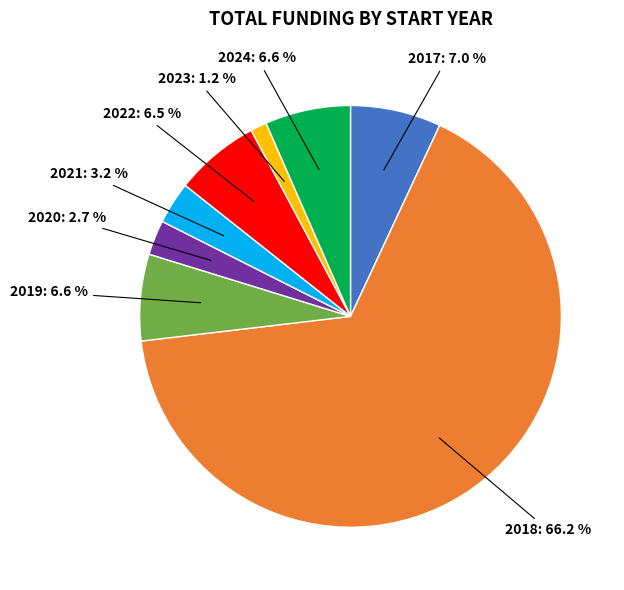

Does any single category account for the majority?

Yes